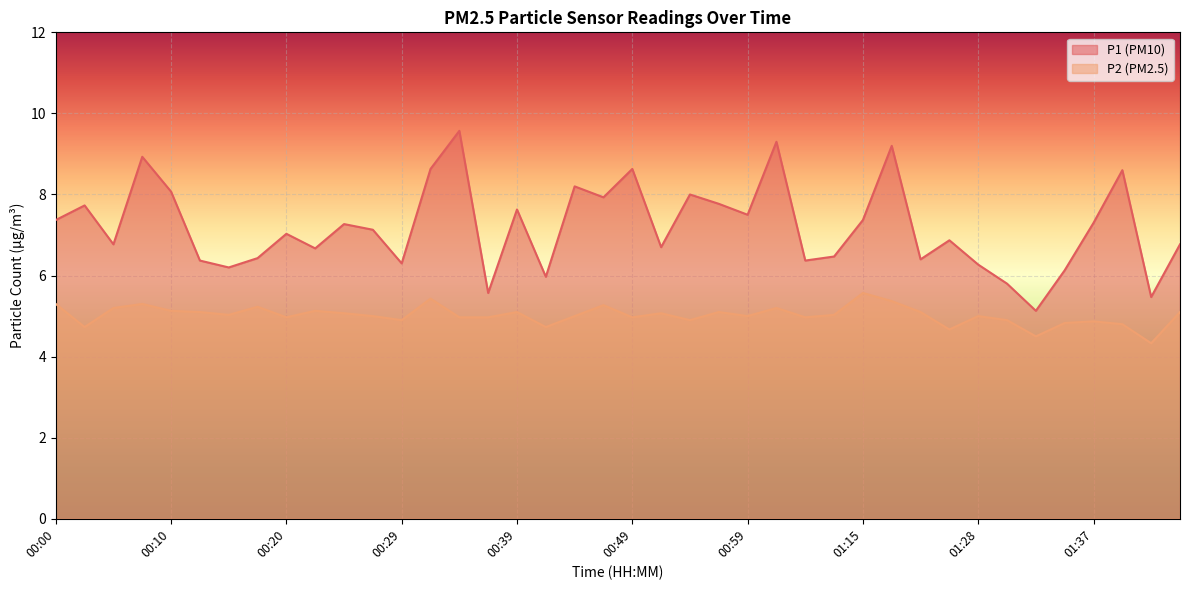

What is the smallest value displayed?

4.3